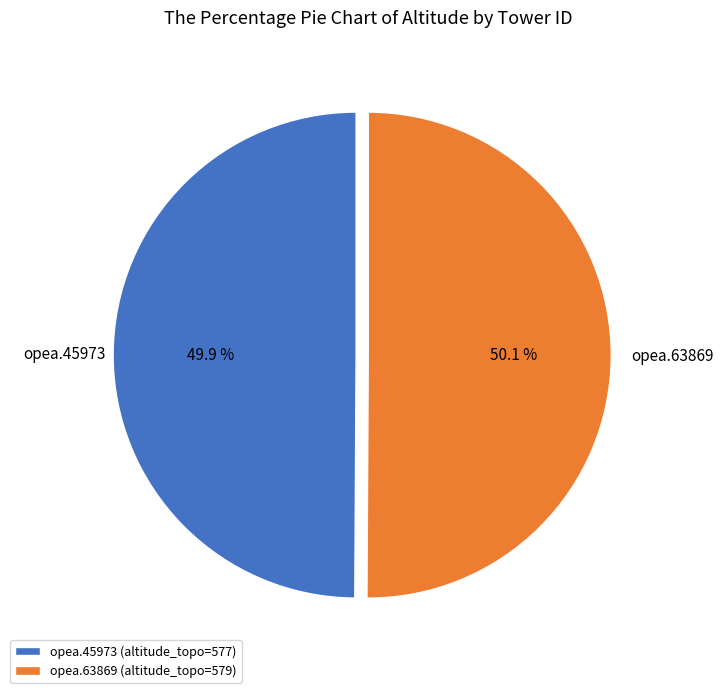

Is there a majority slice in this chart?

Yes